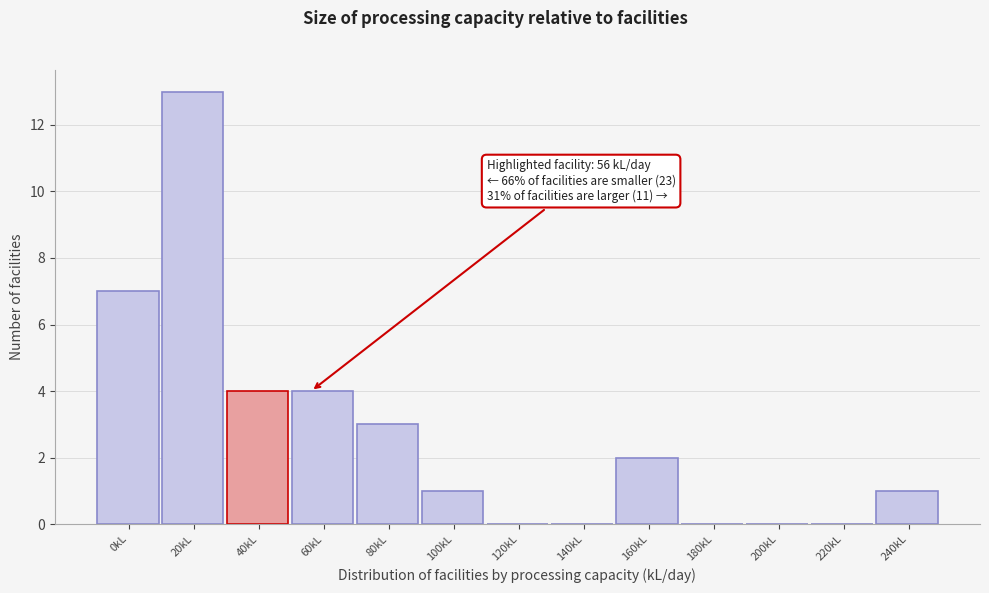

Reading left to right, transcribe all the data shown in this chart.

0kL=7	20kL=13	40kL=4	60kL=4	80kL=3	100kL=1	120kL=0	140kL=0	160kL=2	180kL=0	200kL=0	220kL=0	240kL=1